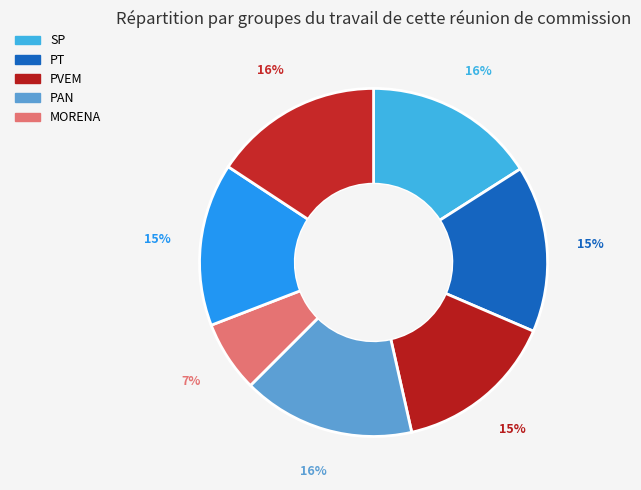

How many slices are in this pie chart?

7